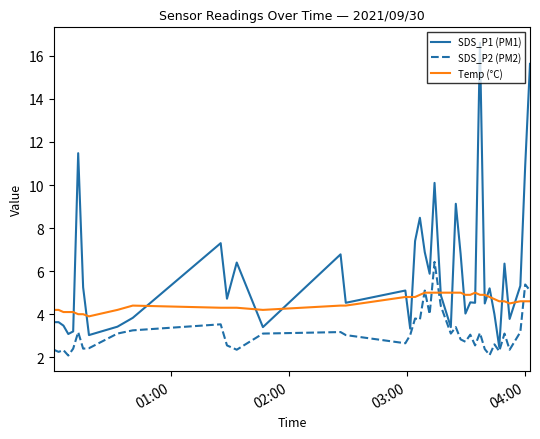

Which series has the widest spread of values?

SDS_P1 (PM1)